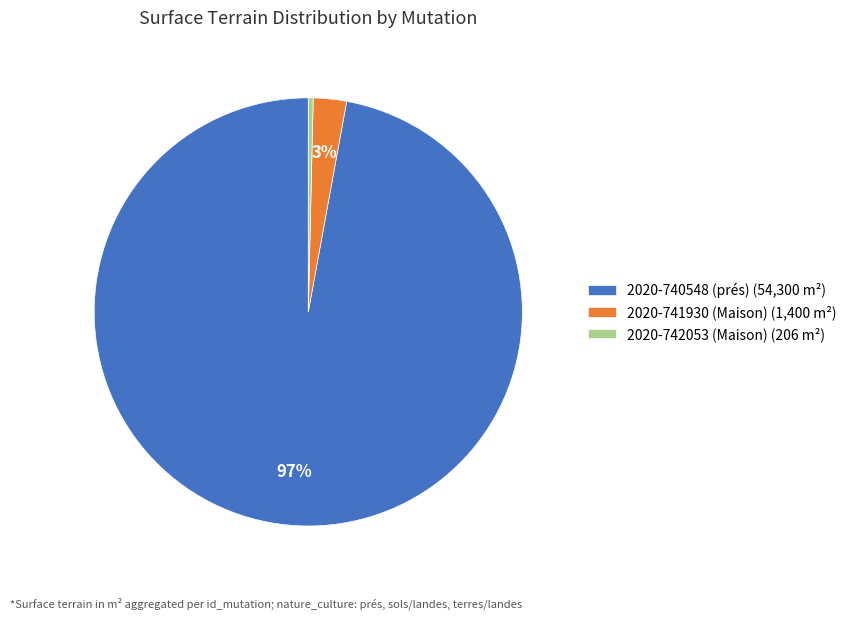

What percentage is the 2020-741930 (Maison) (1,400 m²) slice, to the nearest percent?

3%